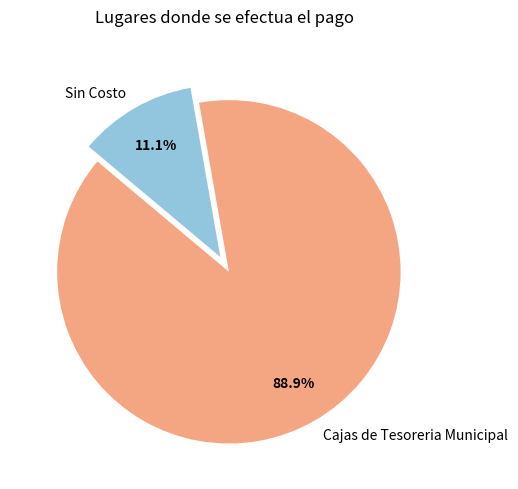

Approximately how many times larger is the value at Cajas de Tesoreria Municipal compared to Sin Costo?

8.0